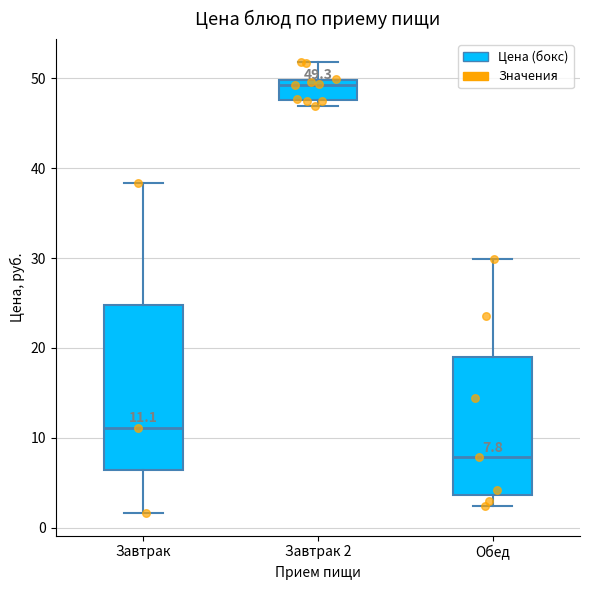

Which box has the highest median line?

Завтрак 2